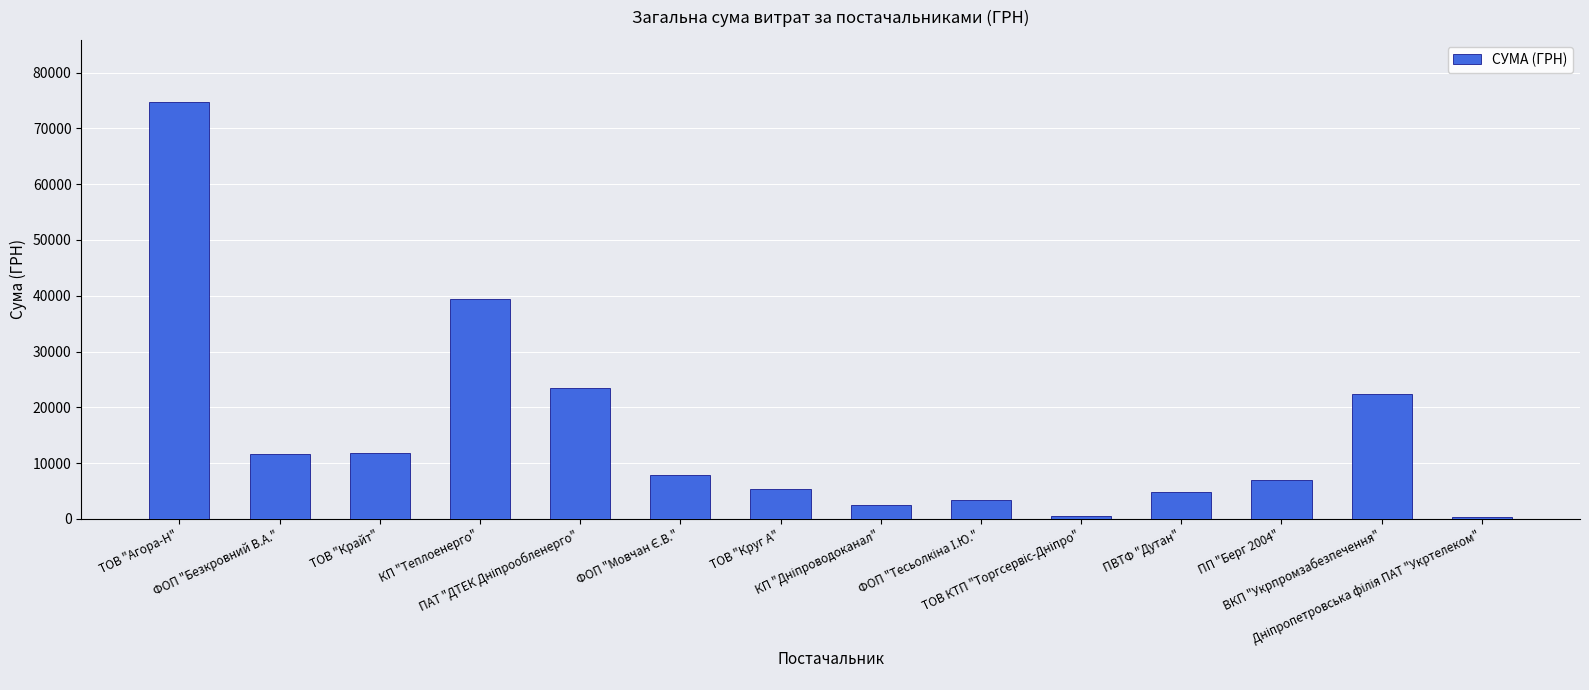

What is the value of the 9th bar from the left?

3387.1